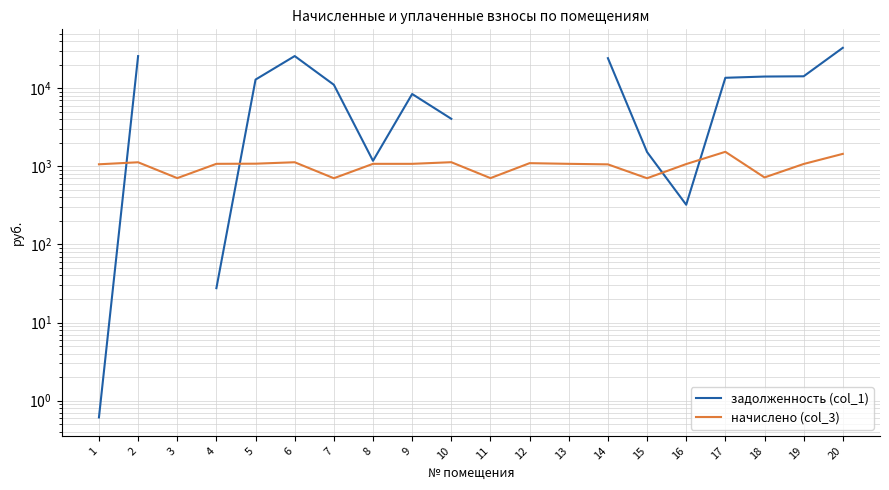

True or false: начислено (col_3) has a value of 2240.4 at 20.

False